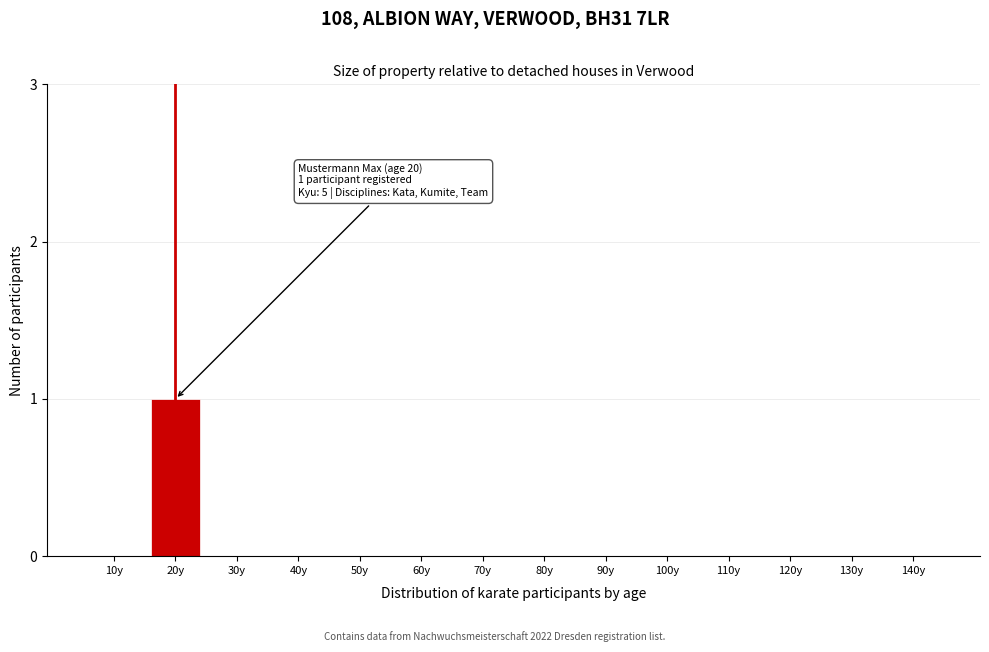

Reading right to left, transcribe all the data shown in this chart.

140y=0	130y=0	120y=0	110y=0	100y=0	90y=0	80y=0	70y=0	60y=0	50y=0	40y=0	30y=0	20y=1	10y=0